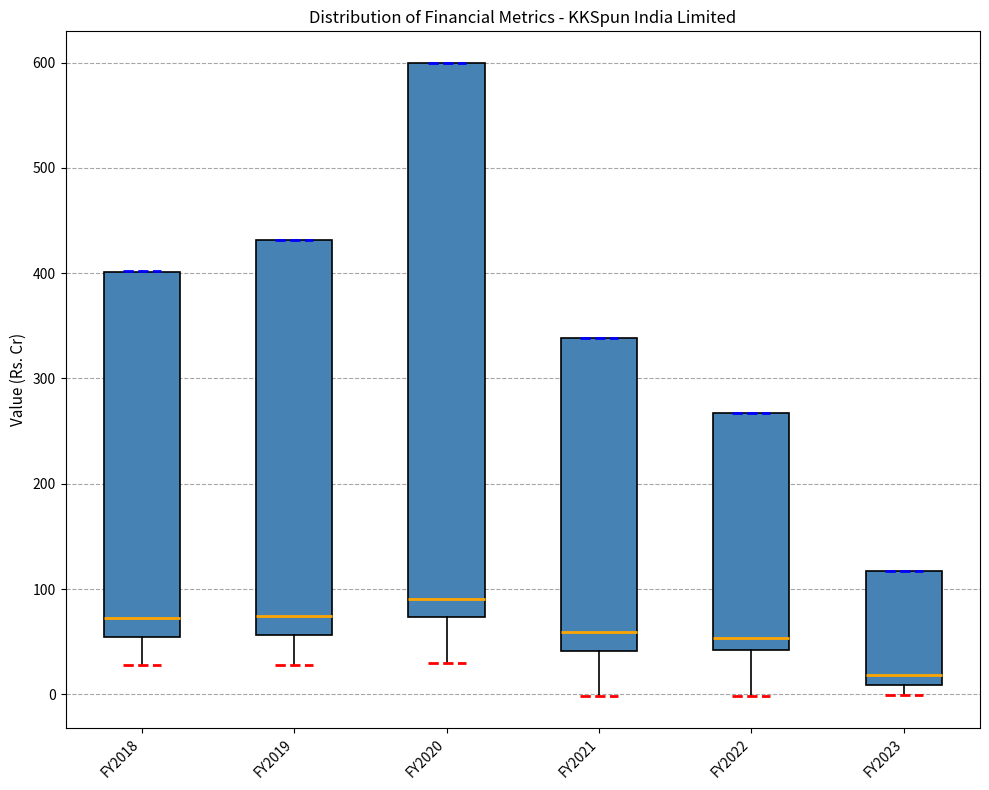

Where is the upper edge of the box for FY2023 on the y-axis? The values are not printed on the chart, so give them approximately, as read against the axis.

120